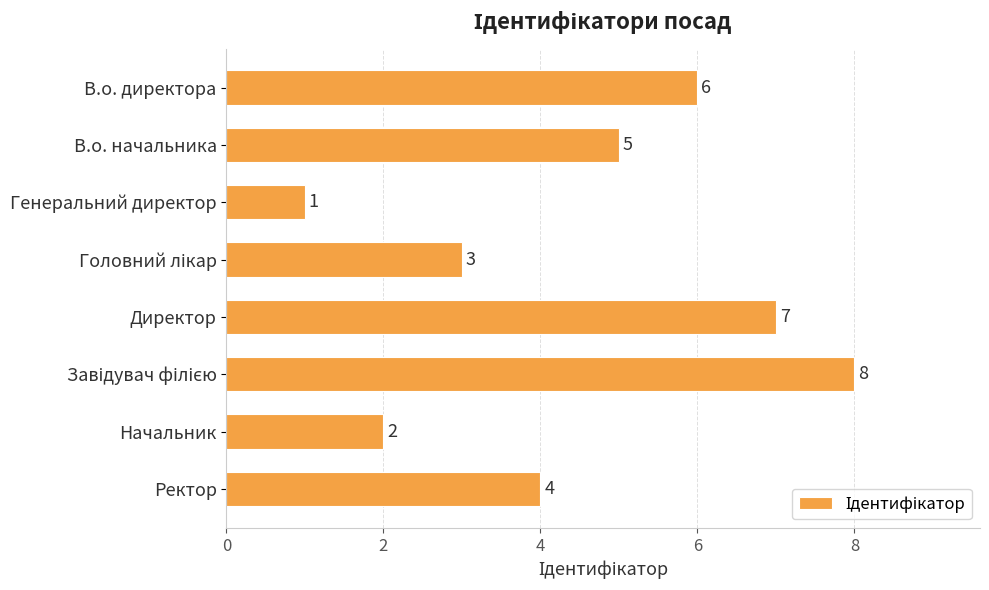

Reading top to bottom, extract all data points from this chart.

6	5	1	3	7	8	2	4